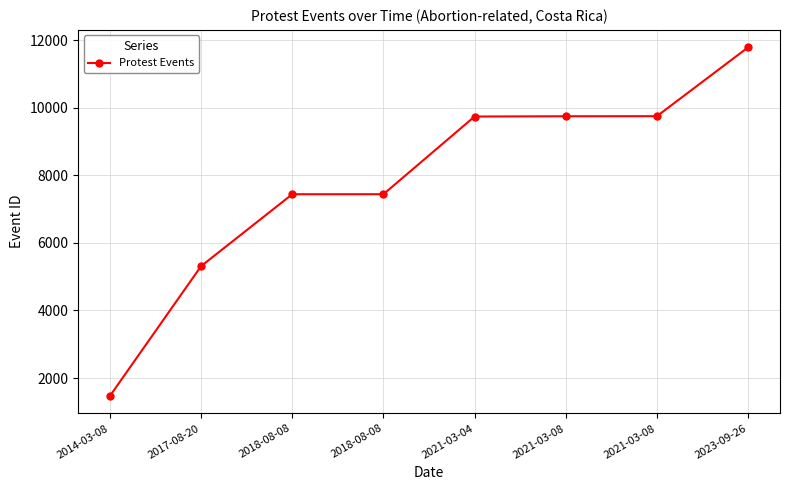

Between 2021-03-08 and 2023-09-26, which is larger?

2023-09-26